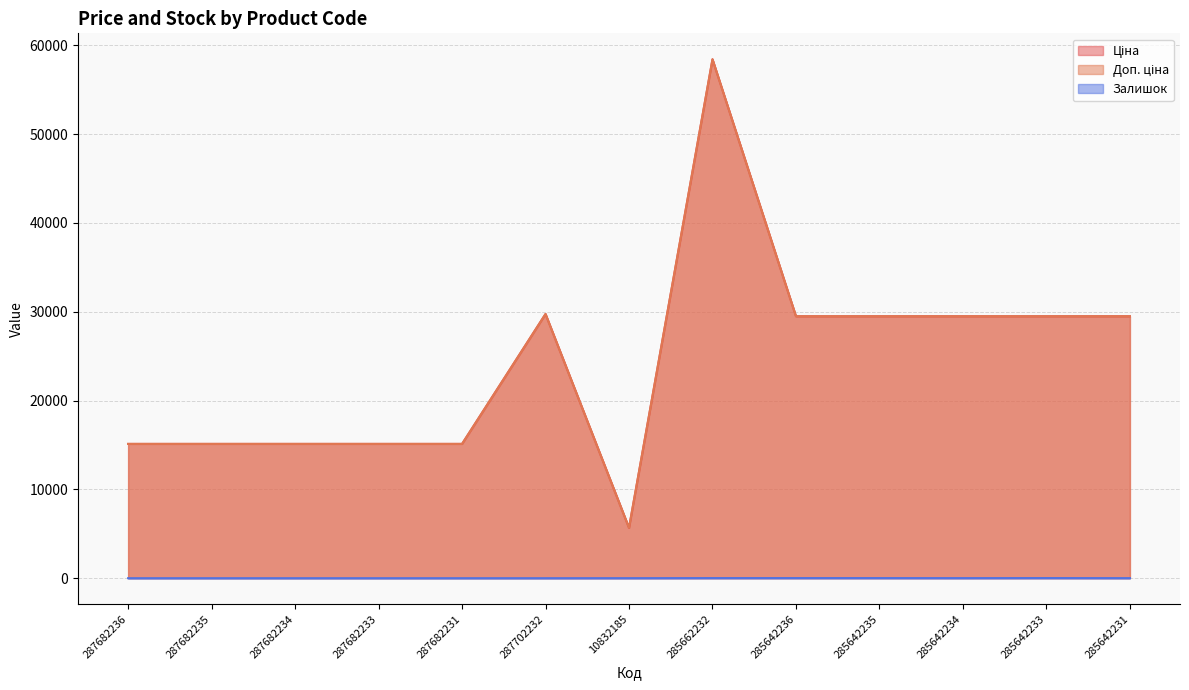

Reading right to left, transcribe all the data shown in this chart.

Ціна: 29491.5	29491.5	29491.5	29491.5	29491.5	58426.5	5673.8	29747.2	15120.0	15120.0	15120.0	15120.0	15120.0
Доп. ціна: 29491.5	29491.5	29491.5	29491.5	29491.5	58426.5	5673.8	29747.2	15120.0	15120.0	15120.0	15120.0	15120.0
Залишок: 7.0	16.0	9.0	13.0	14.0	14.0	4.0	0.0	0.0	0.0	0.0	0.0	0.0